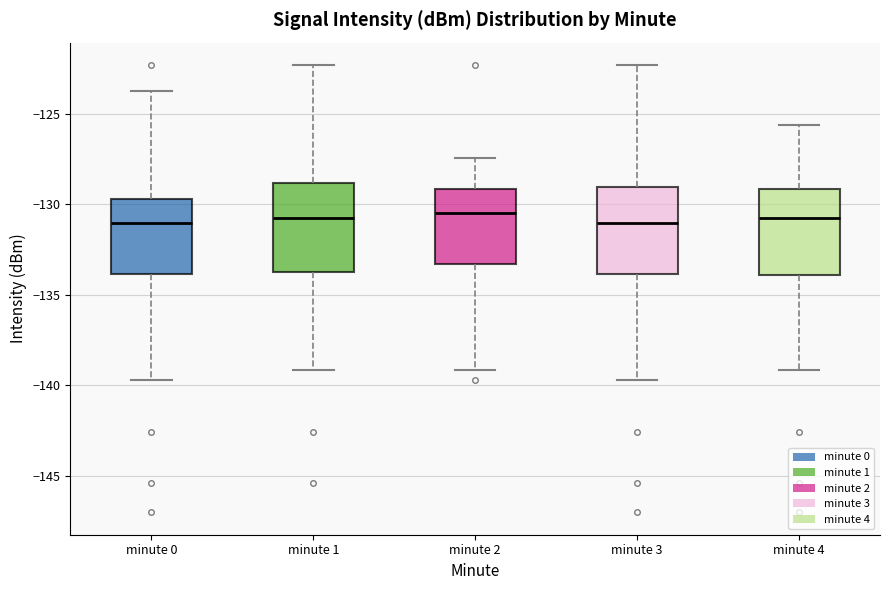

Reading left to right, read every box against the y-axis: the position of its median line, the range the box covers, and the ends of its whiskers. The values are not printed on the chart, so give them approximately, as read against the axis.

minute 0: median -131.0, box -134.0 to -129.5, whiskers -139.5 to -124.0
minute 1: median -131.0, box -133.5 to -129.0, whiskers -139.0 to -122.5
minute 2: median -130.5, box -133.5 to -129.0, whiskers -139.0 to -127.5
minute 3: median -131.0, box -134.0 to -129.0, whiskers -139.5 to -122.5
minute 4: median -131.0, box -134.0 to -129.0, whiskers -139.0 to -125.5